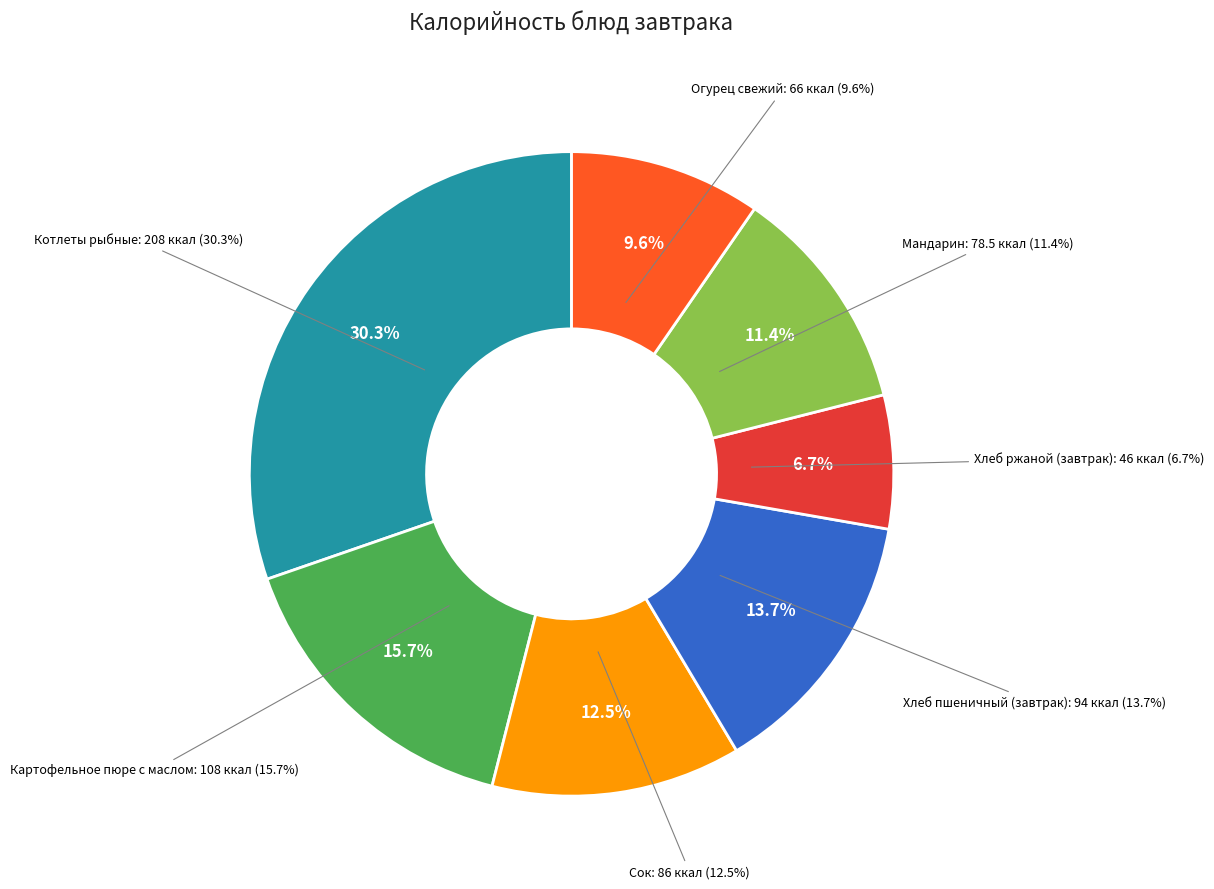

To the nearest percent, what percentage of the pie is Сок?

13%